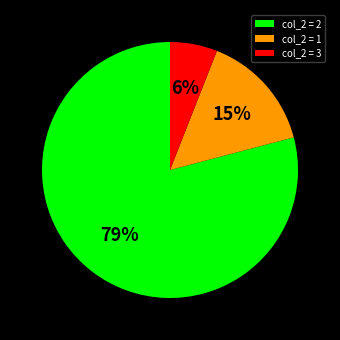

Is it true that col_2 = 1 is 7% of the pie?

False